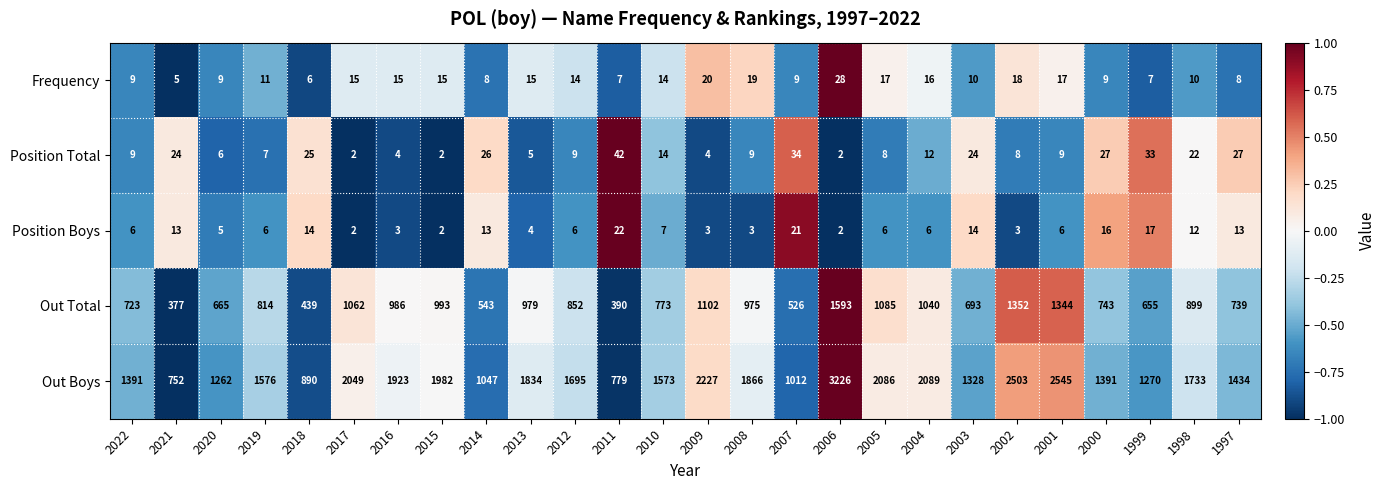

What is the maximum value for Position Total?

42